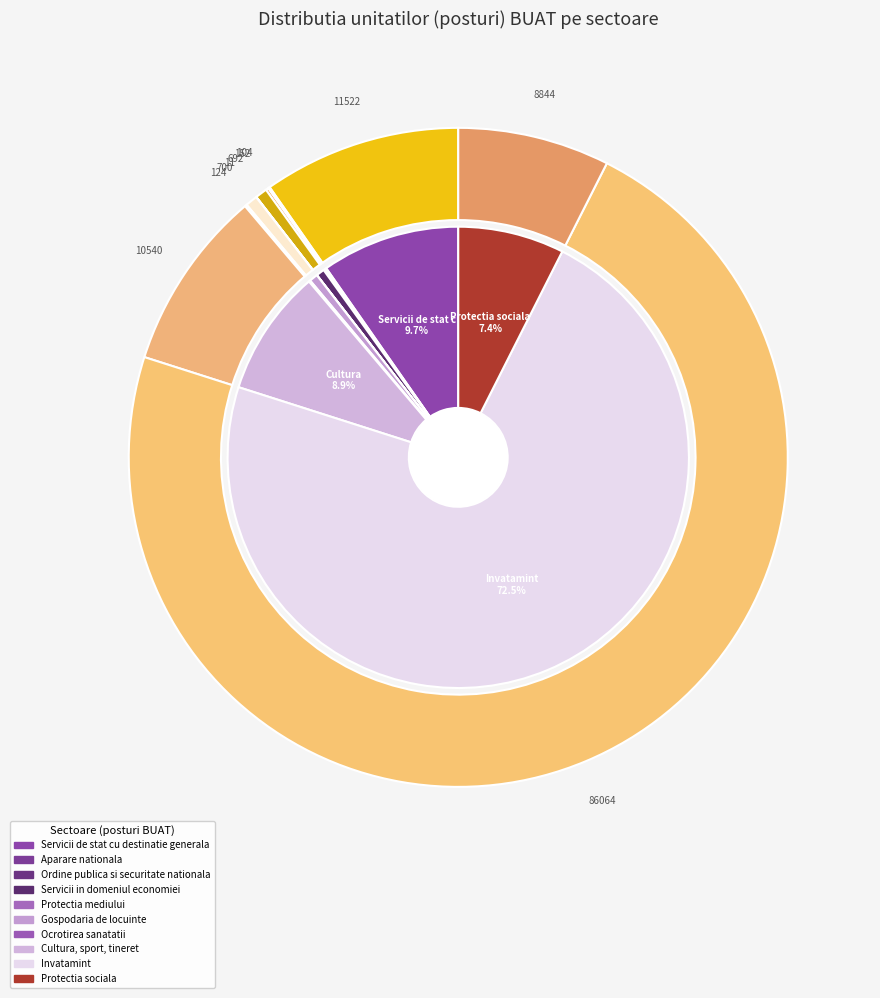

Rank the categories by value from highest to lowest.

Invatamint, Servicii de stat cu destinatie generala, Cultura, sport, tineret, Protectia sociala, Gospodaria de locuinte, Servicii in domeniul economiei, Ordine publica si securitate nationala, Ocrotirea sanatatii, Aparare nationala, Protectia mediului